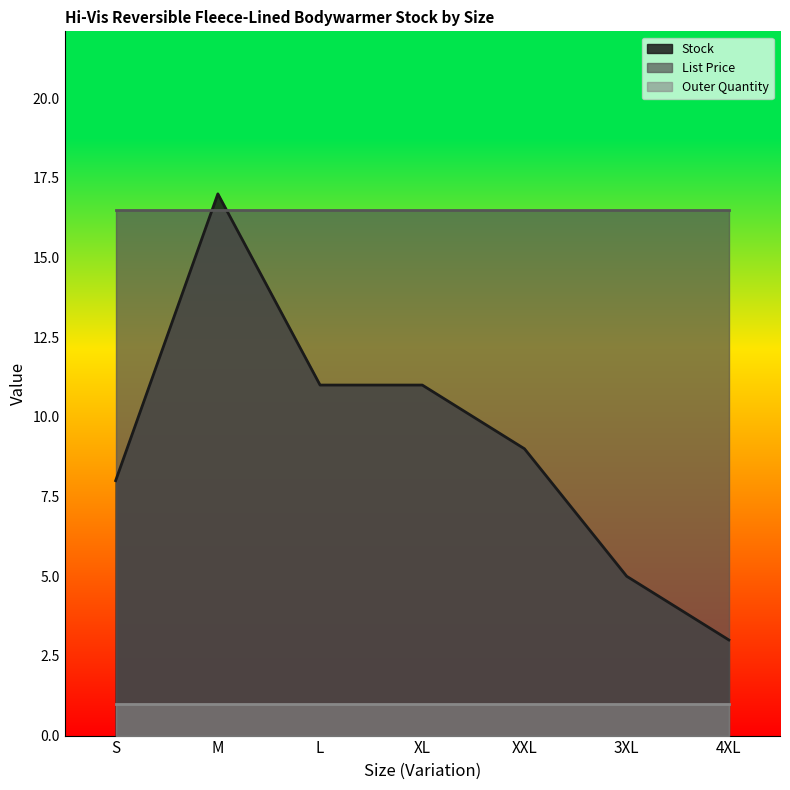

Is the value of Stock at 3XL greater than the value of Outer Quantity at 3XL?

Yes